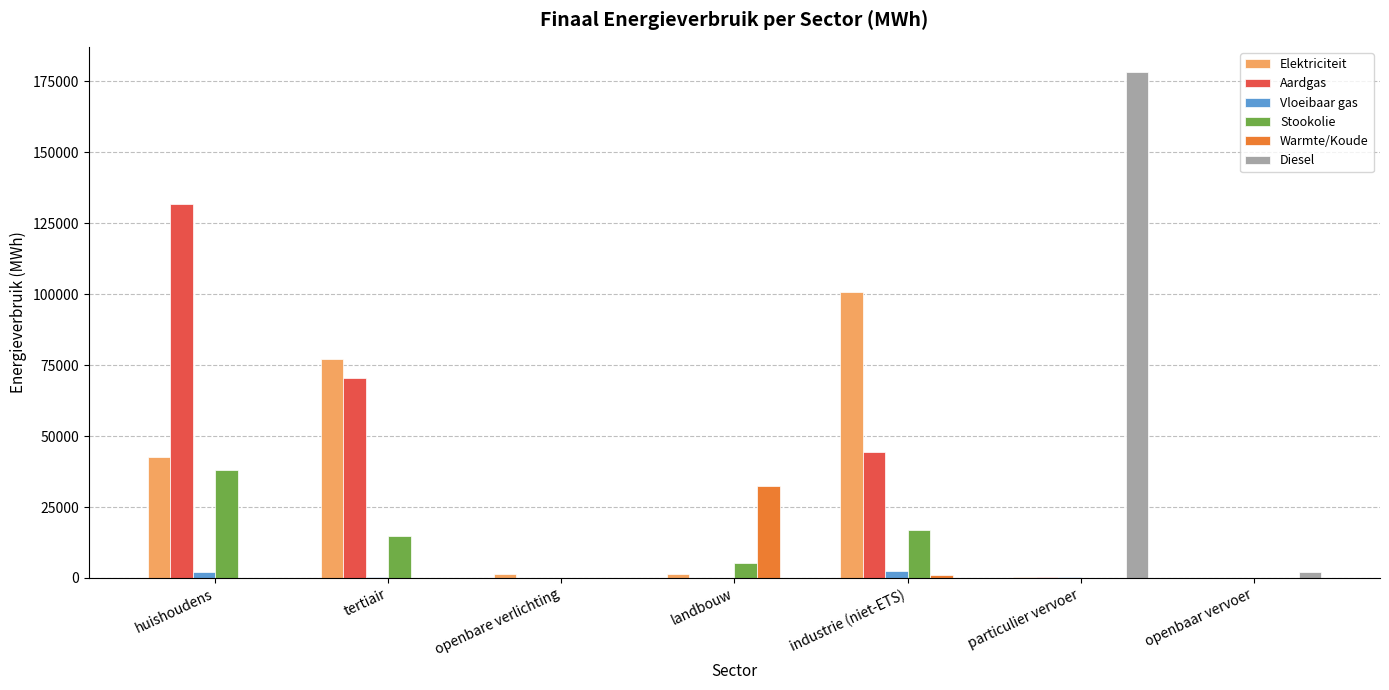

The value of Warmte/Koude at openbaar vervoer is 17533.4. True or false?

False